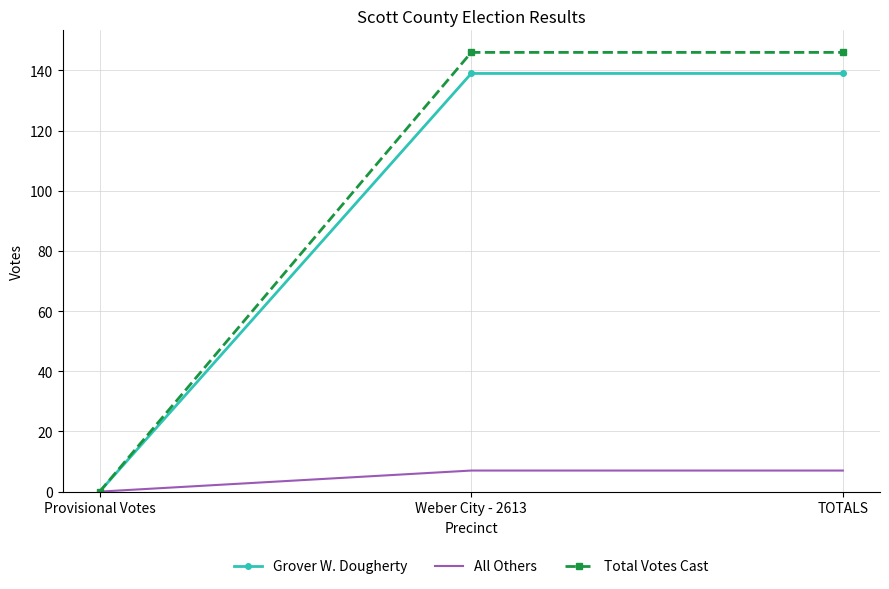

Which series has the largest total across all categories?

Total Votes Cast